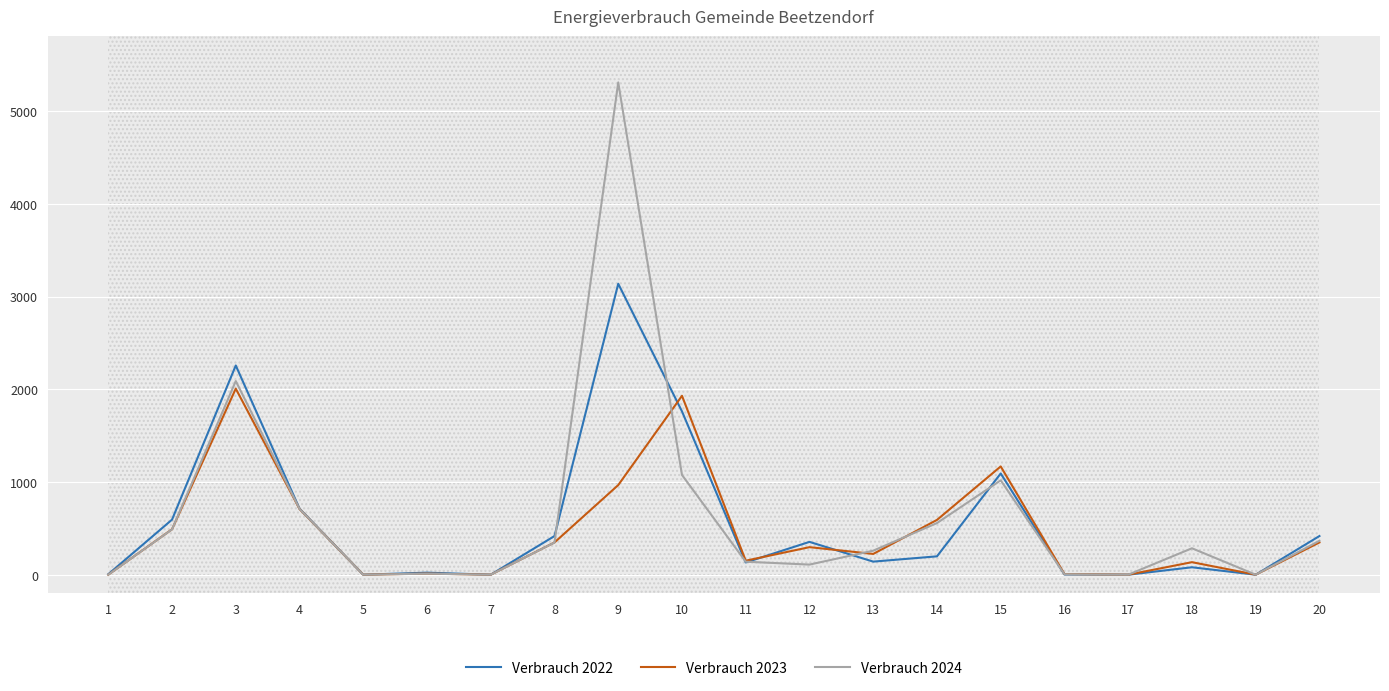

Between which two adjacent categories do Verbrauch 2024 and Verbrauch 2022 first intersect?

8 and 9